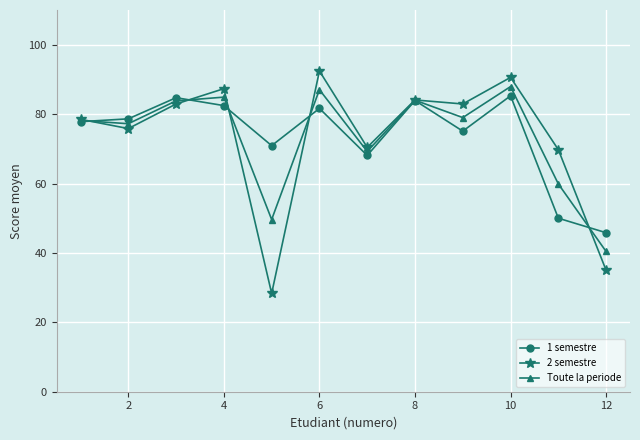

Which series ends up on top after the final intersection of 1 semestre and 2 semestre?

1 semestre